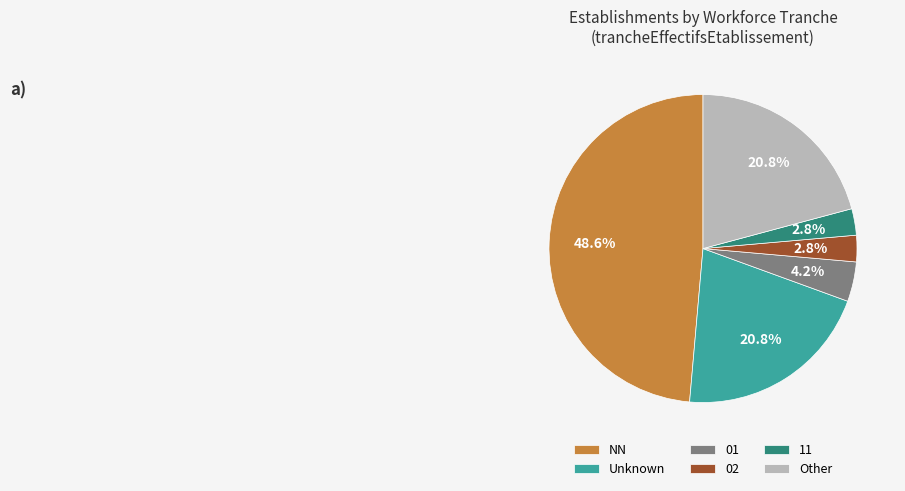

Approximately how many times larger is the value at 11 compared to 01?

0.7